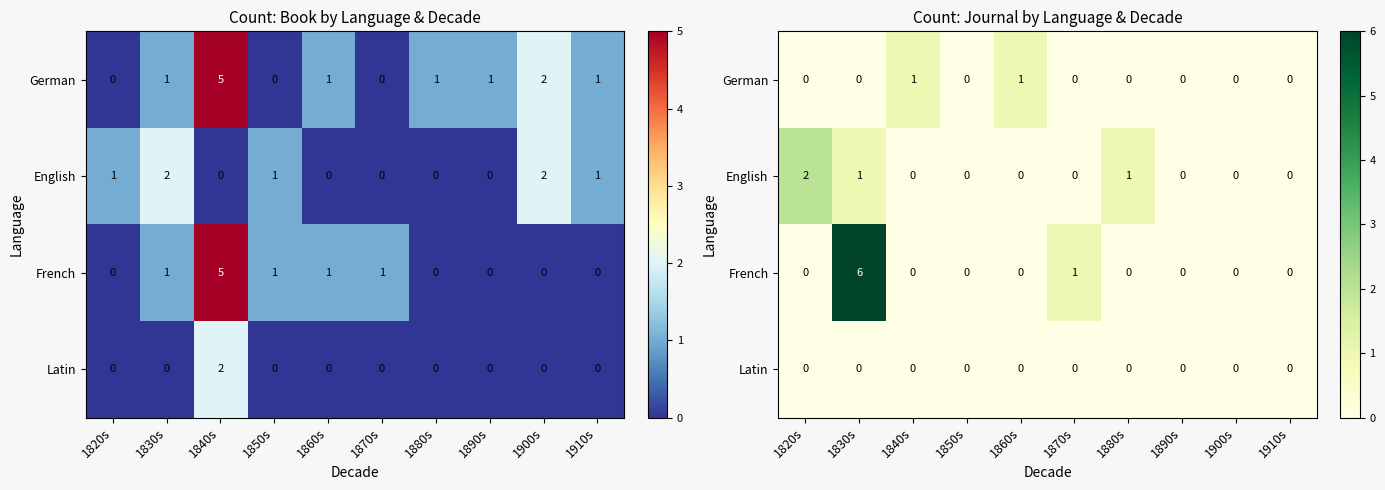

Is the value of English at 1890s greater than the value of French at 1830s?

No